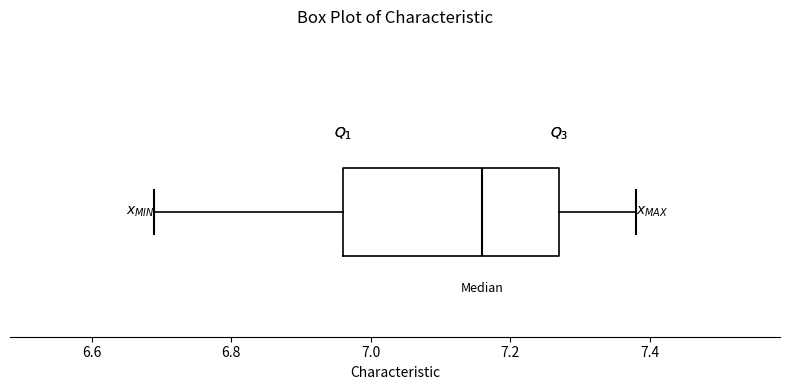

Read this box plot against the x-axis: the position of the median line, the range covered by the box, and the ends of both whiskers. The values are not printed on the chart, so give them approximately, as read against the axis.

median 7.16, box 6.96 to 7.28, whiskers 6.70 to 7.38